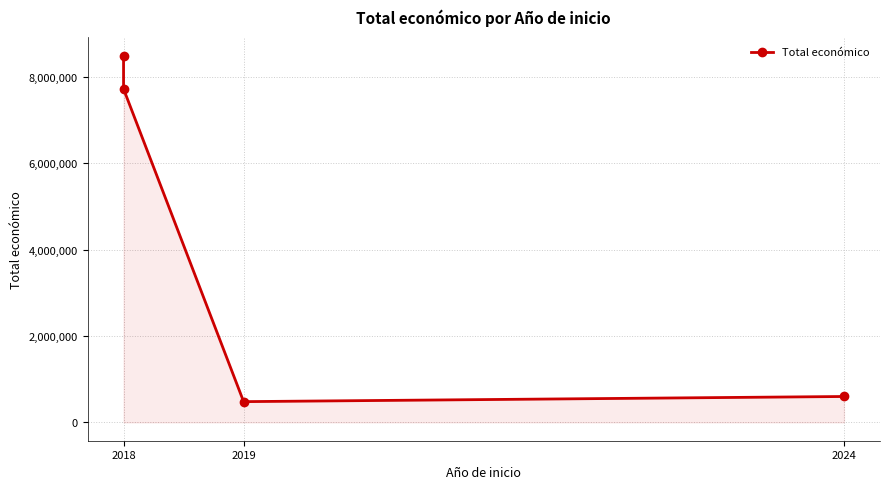

Does the chart display data point markers on the line(s)?

Yes